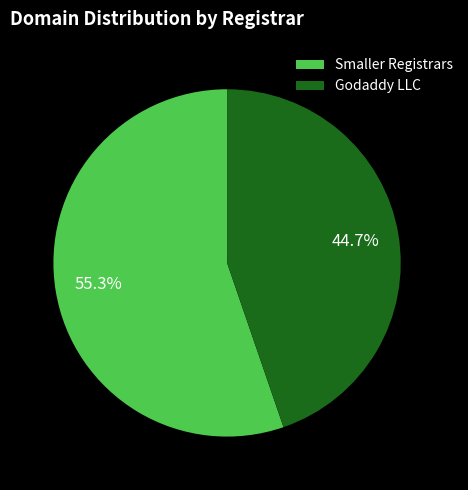

How many slices are in this pie chart?

2